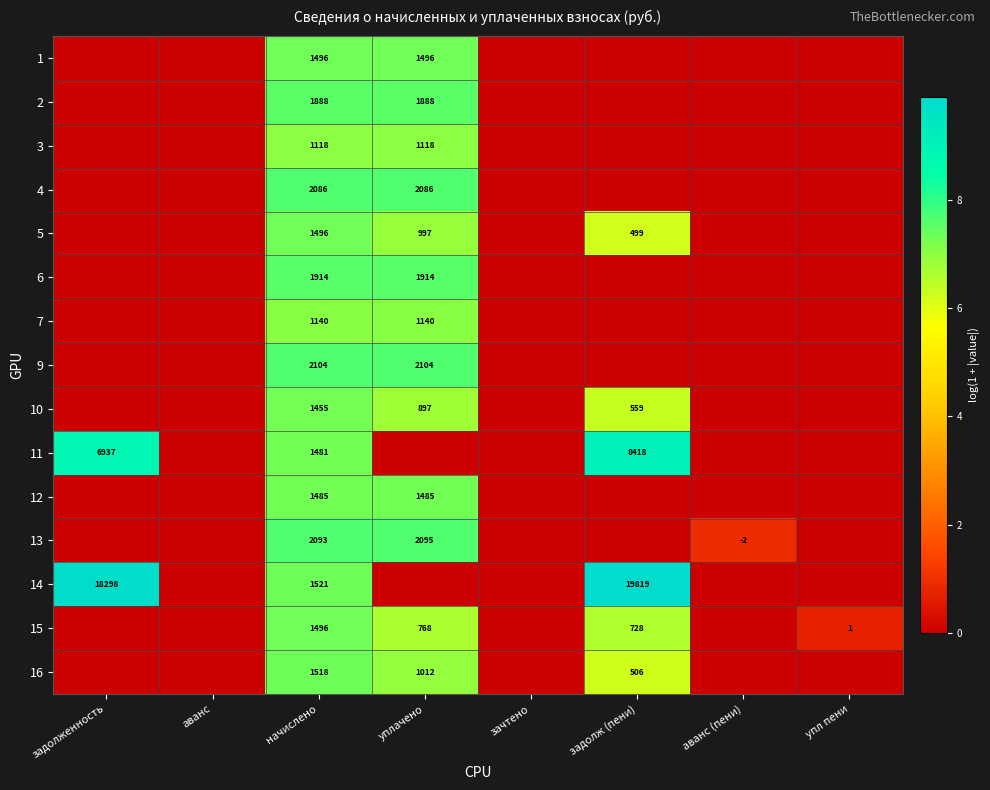

Which series changed the most between начислено and упл пени?

9